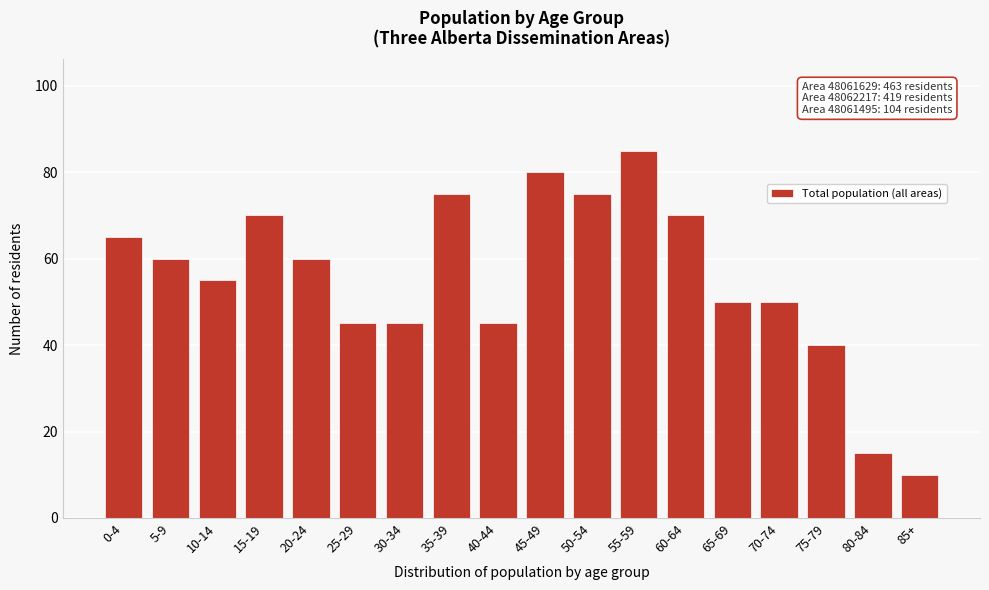

Reading left to right, list all the values displayed in this chart.

0-4=65	5-9=60	10-14=55	15-19=70	20-24=60	25-29=45	30-34=45	35-39=75	40-44=45	45-49=80	50-54=75	55-59=85	60-64=70	65-69=50	70-74=50	75-79=40	80-84=15	85+=10